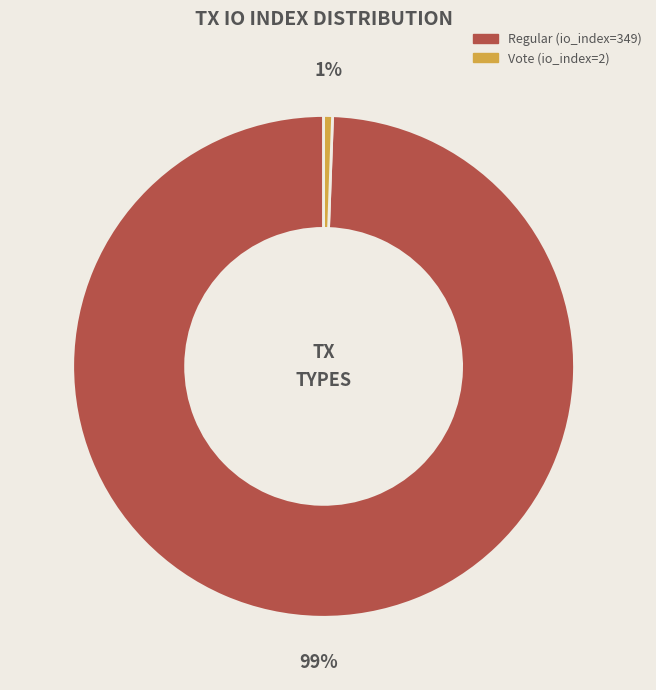

The Vote (io_index=2) slice represents 1% of the pie. True or false?

True